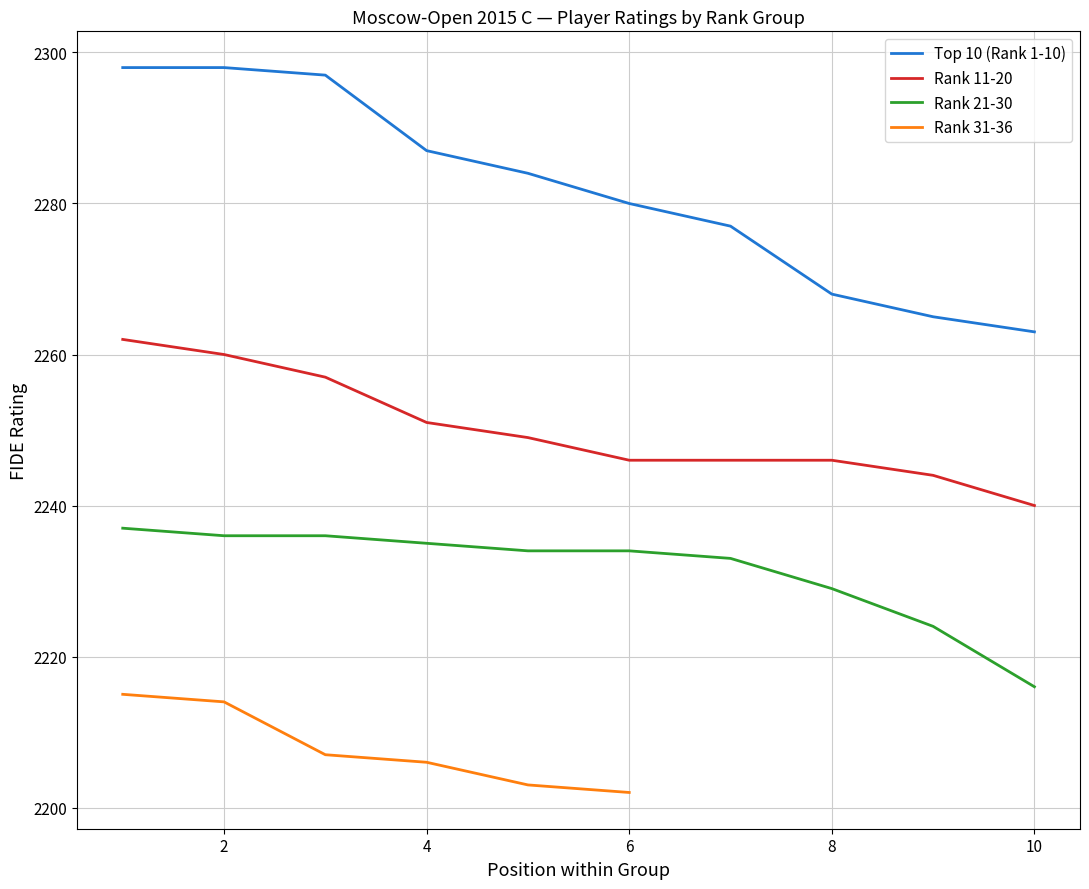

What is the highest value of the Rank 11-20 series?

2262